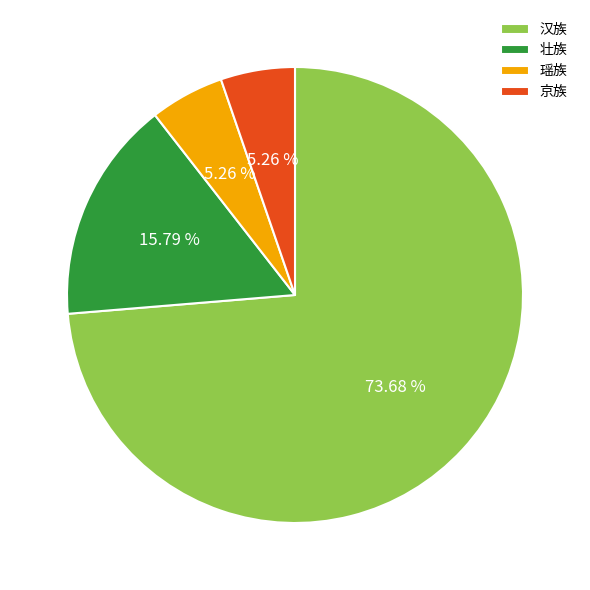

To the nearest percent, what is the combined percentage of 汉族 and 壮族?

89%